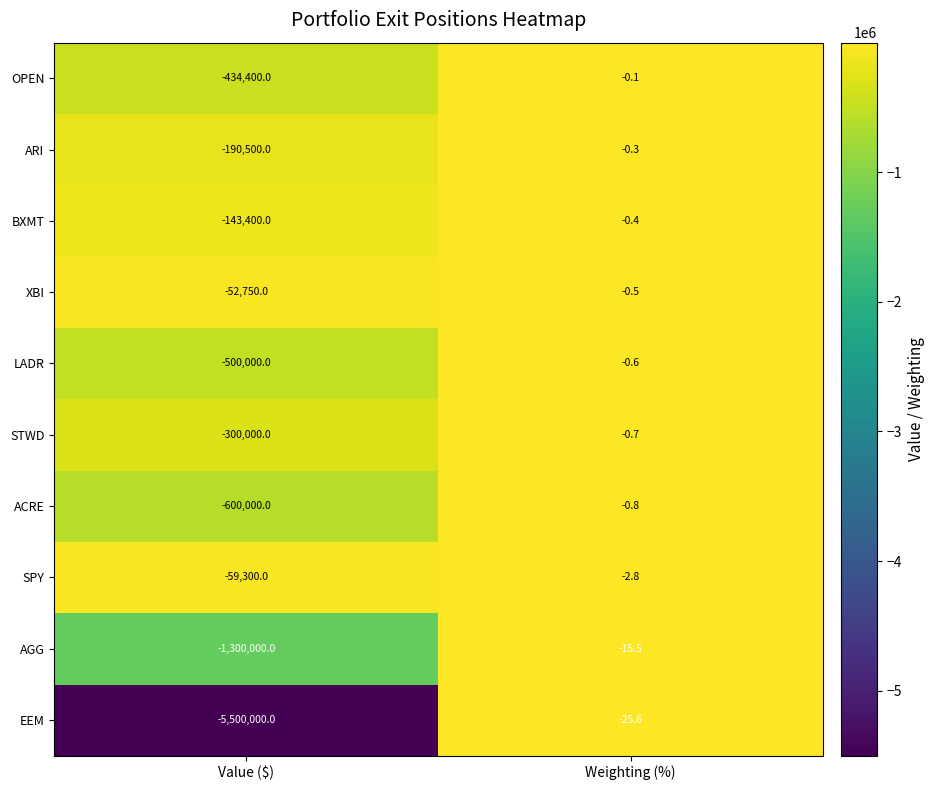

At which category does the chart reach its peak across all series?

Weighting (%)